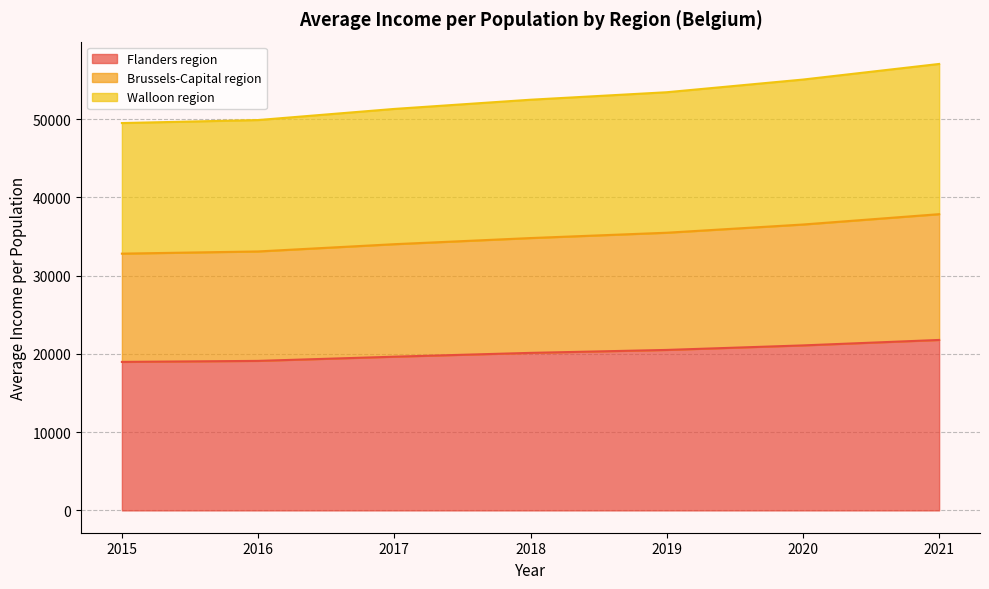

True or false: Brussels-Capital region has more than 2 points higher than both neighbors.

False